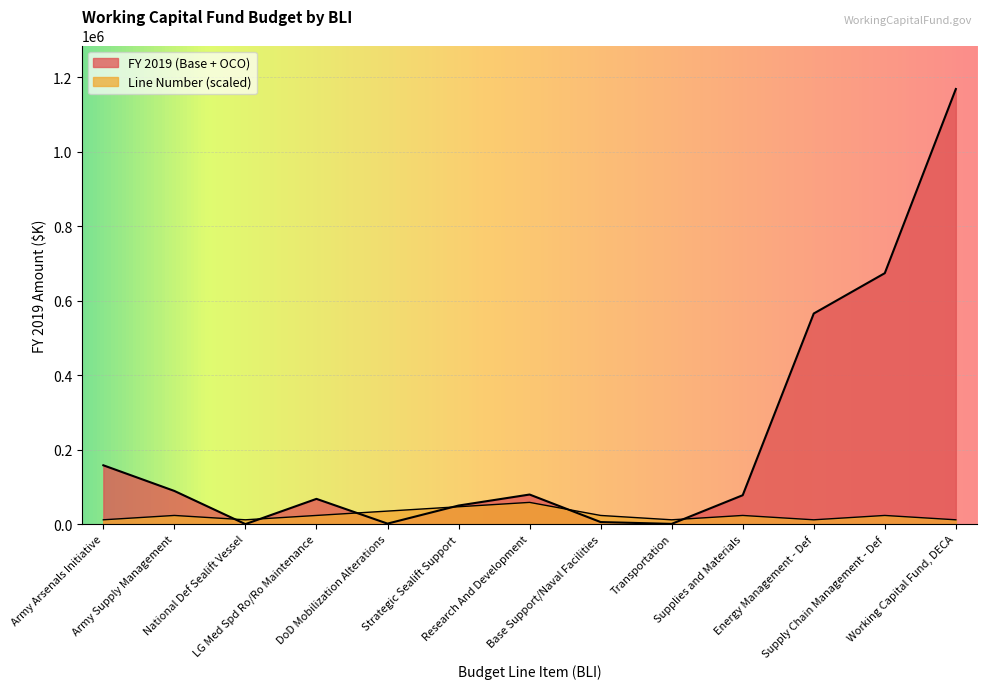

Which has a higher value, Army Supply Management or Transportation?

Army Supply Management